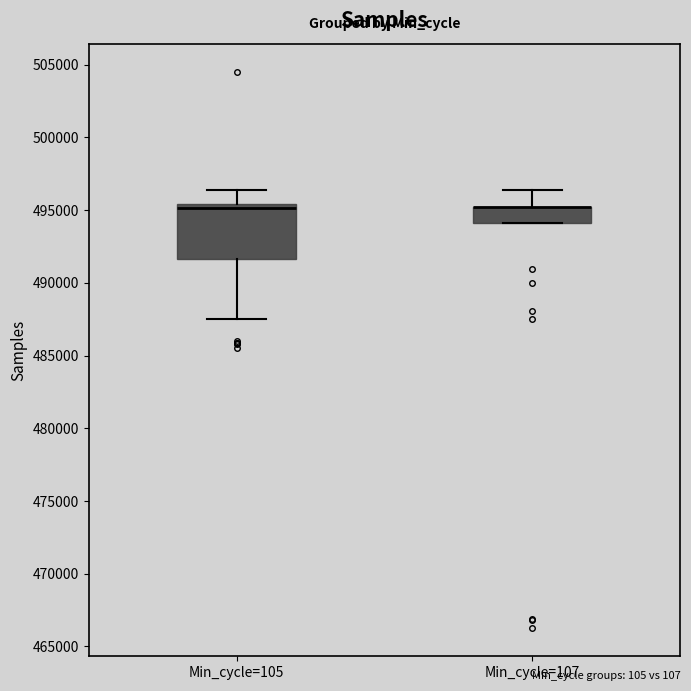

Reading left to right, transcribe this box plot: for each box, give where its median line is, the range the box spans, and where its two whiskers end, as read against the y-axis. The values are not printed on the chart, so give them approximately, as read against the axis.

Min_cycle=105: median 495000, box 491500 to 495500, whiskers 487500 to 496500
Min_cycle=107: median 495000 (drawn on the box's upper edge), box 494000 to 495000, whiskers 494000 to 496500